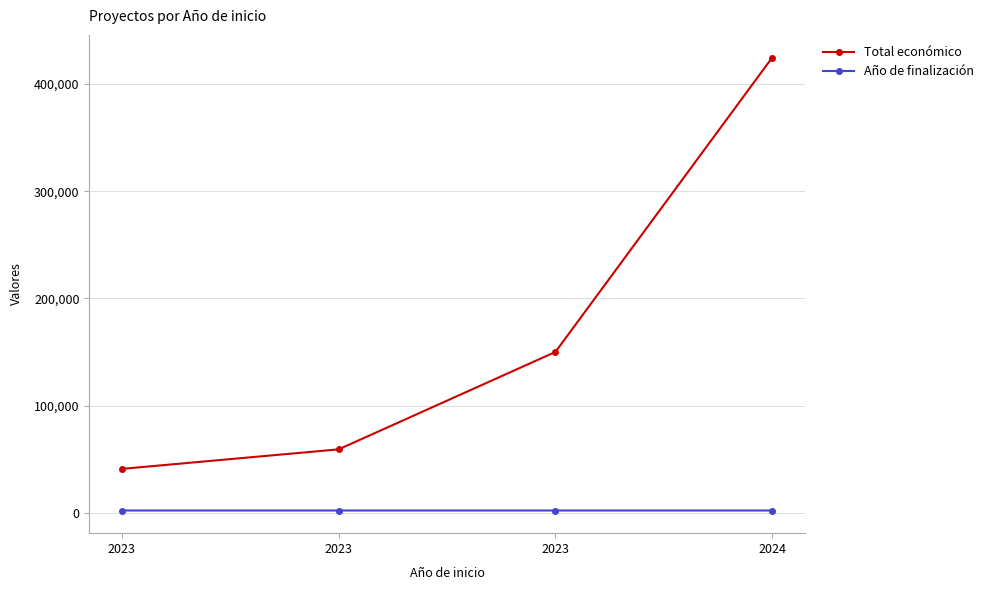

How many data points does each series have?

4